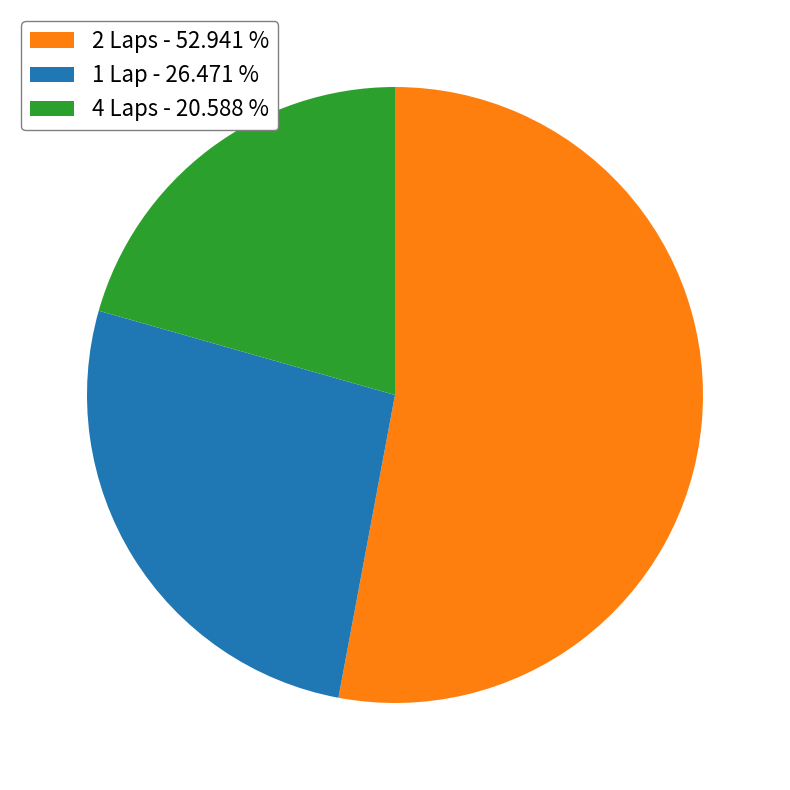

Count the number of slices in the pie.

3